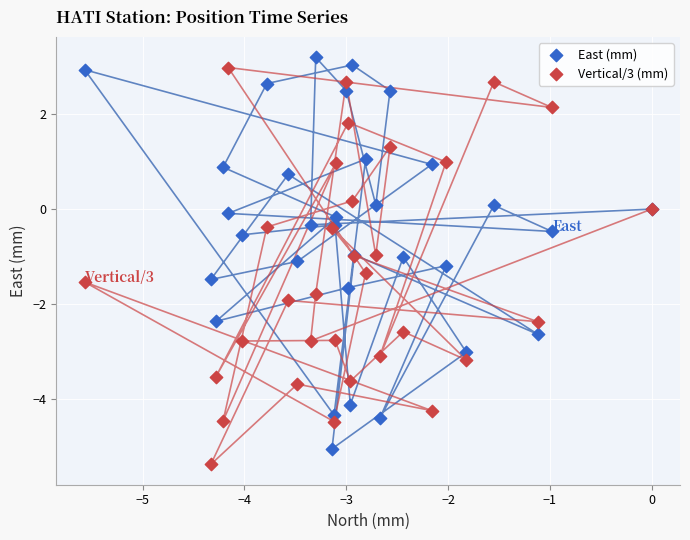

What are all the series names shown in the legend?

East (mm), Vertical/3 (mm)